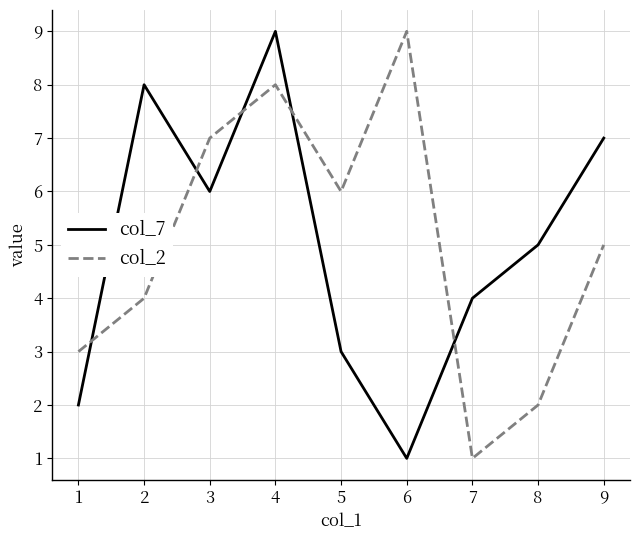

Which series changed the most between 5 and 6?

col_2